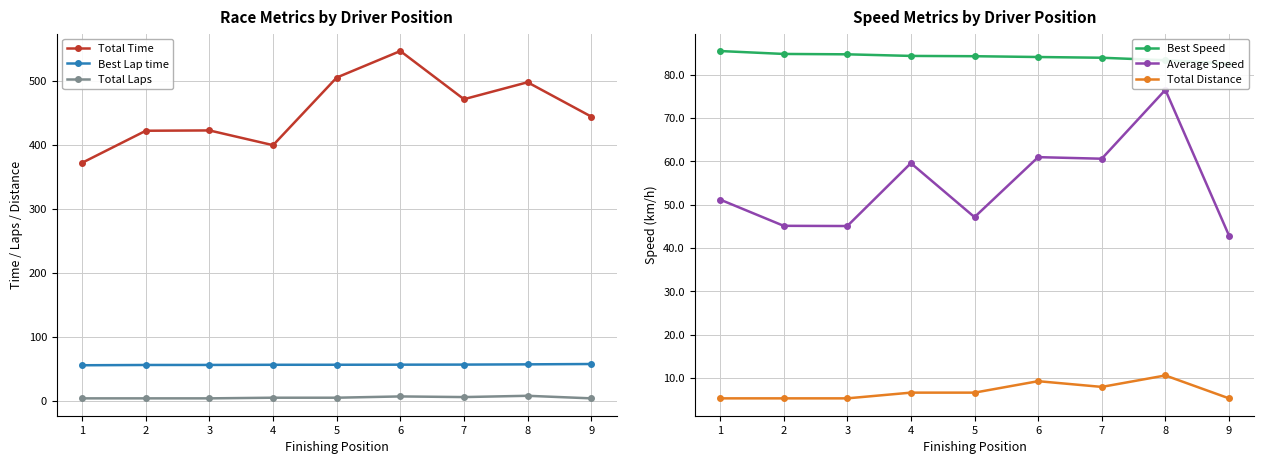

What is the average value of the Total Distance series?

6.9